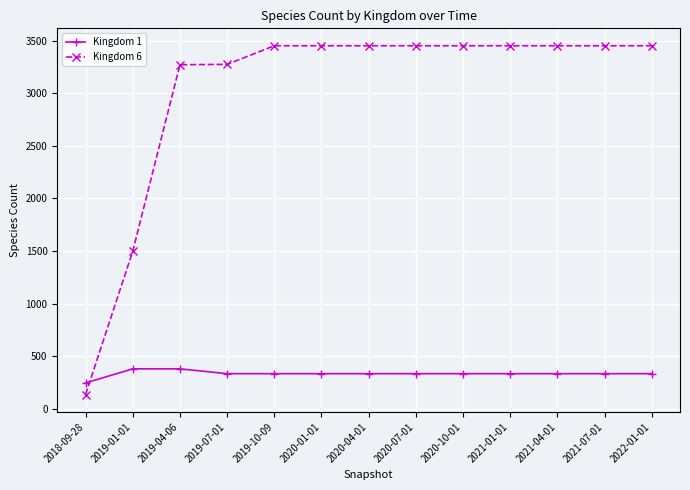

At how many categories does at least one series exceed 3339?

9